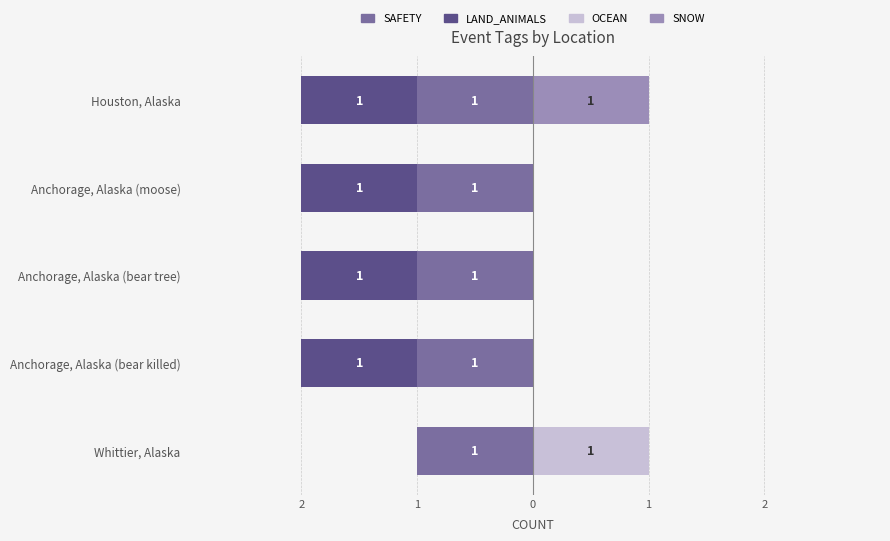

At 0, list the series in order from largest to smallest.

SAFETY, OCEAN, SNOW, LAND_ANIMALS